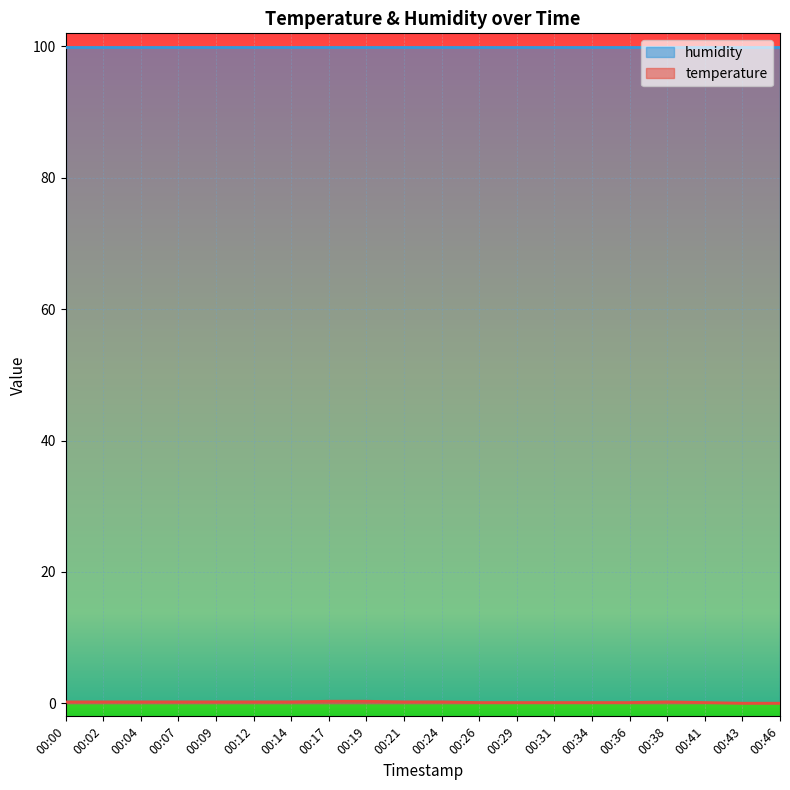

Which series has the largest total across all categories?

humidity